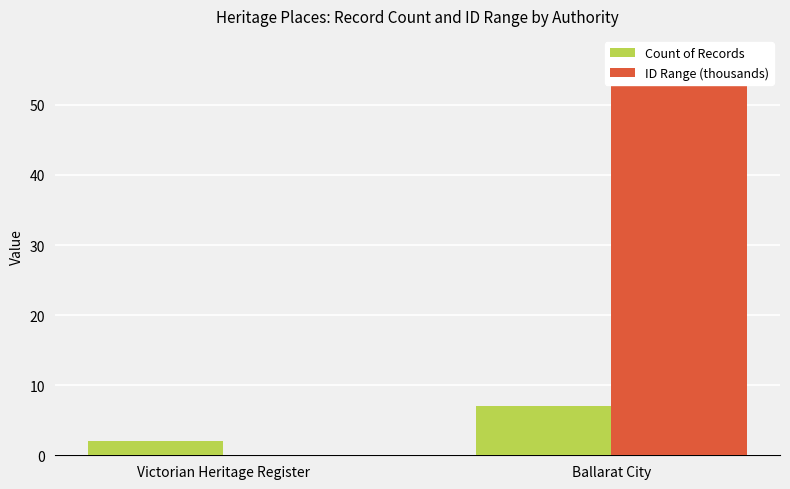

What is the greatest value displayed?

57.0